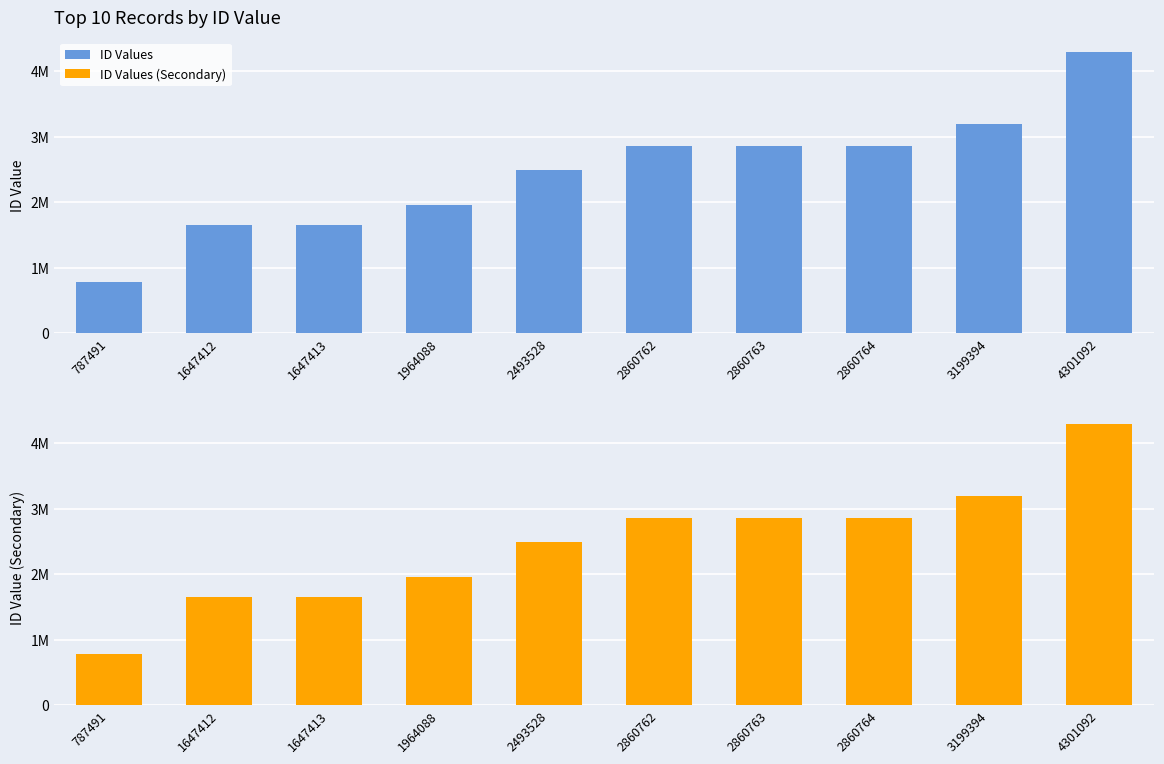

What value does the ID Values (Secondary) series have at 4301092, to the nearest 50?

4301100